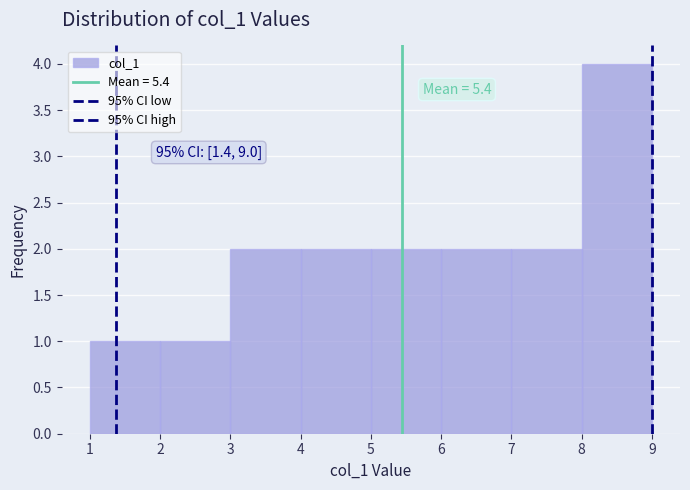

Which range on the x-axis has the tallest bar?

8 to 9